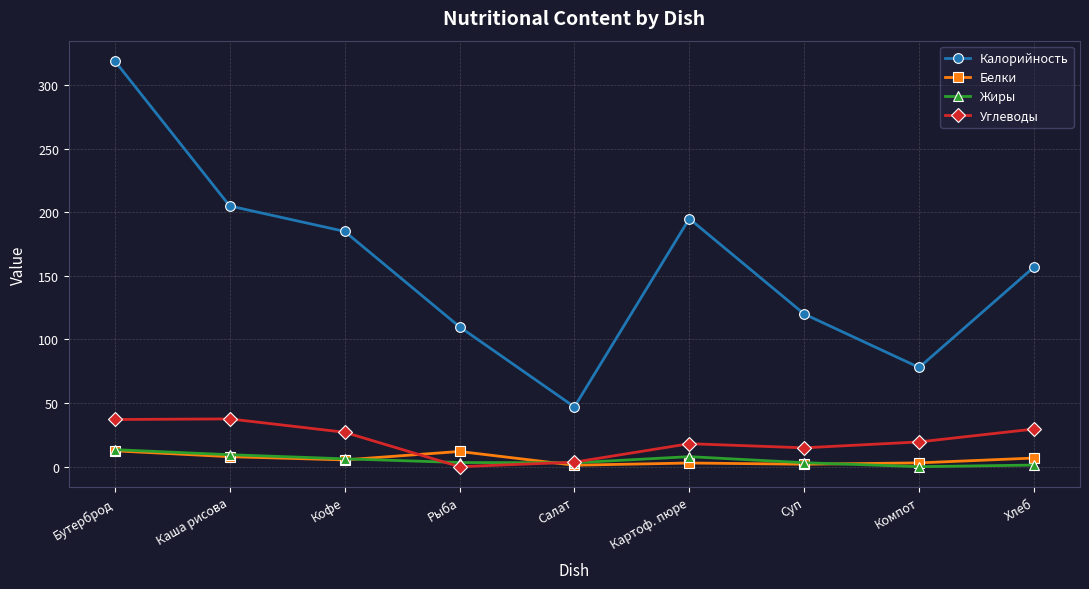

What is the label of the 9th point from the right?

Бутерброд